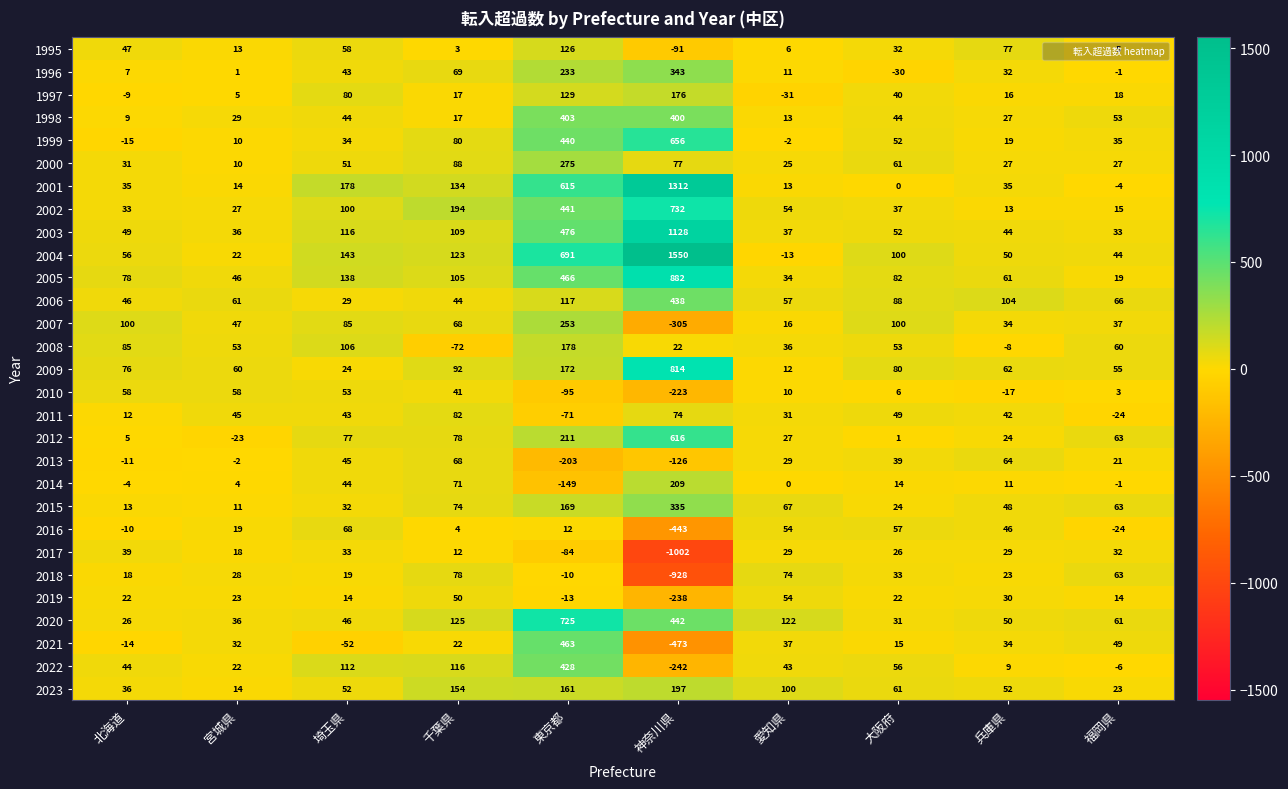

What is the difference between the maximum and second lowest values in the 2019 series?

67